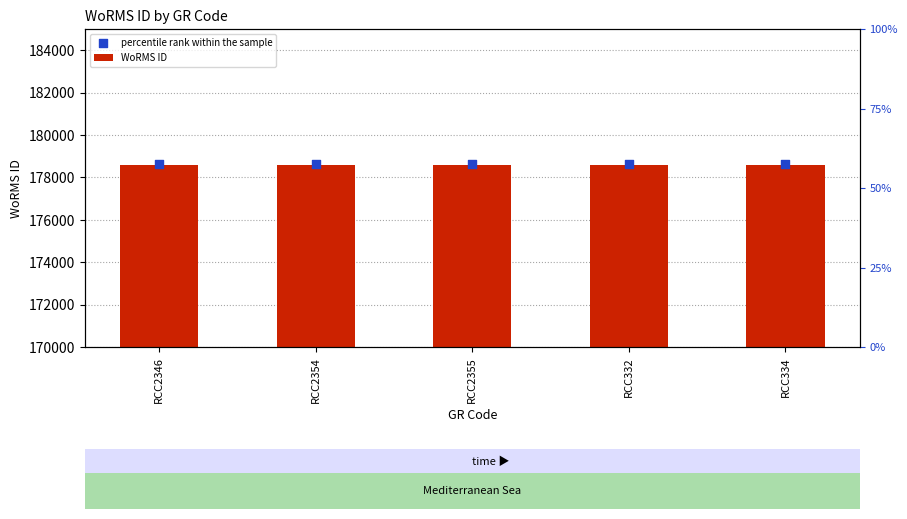

Which series reaches the minimum Y coordinate?

WoRMS ID